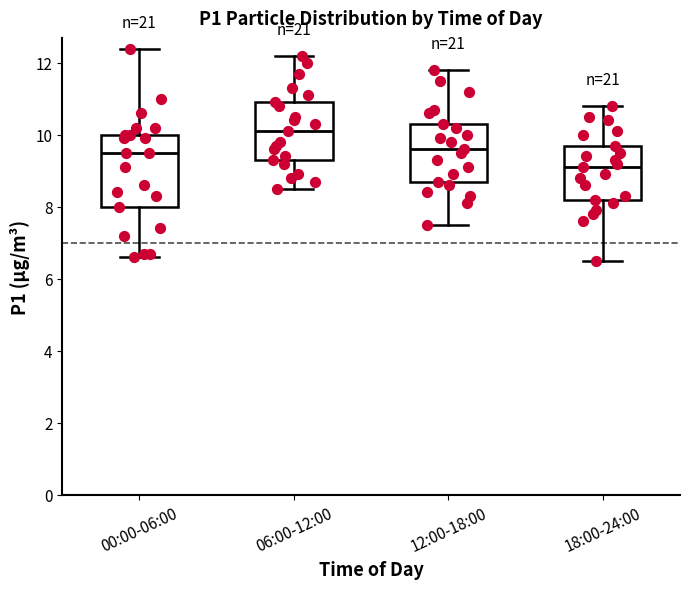

Which box's median line is the lowest?

18:00-24:00